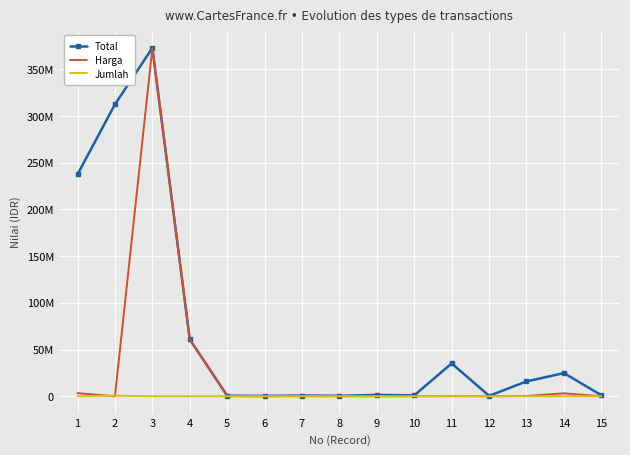

Where does the Harga series first go above 30000?

1